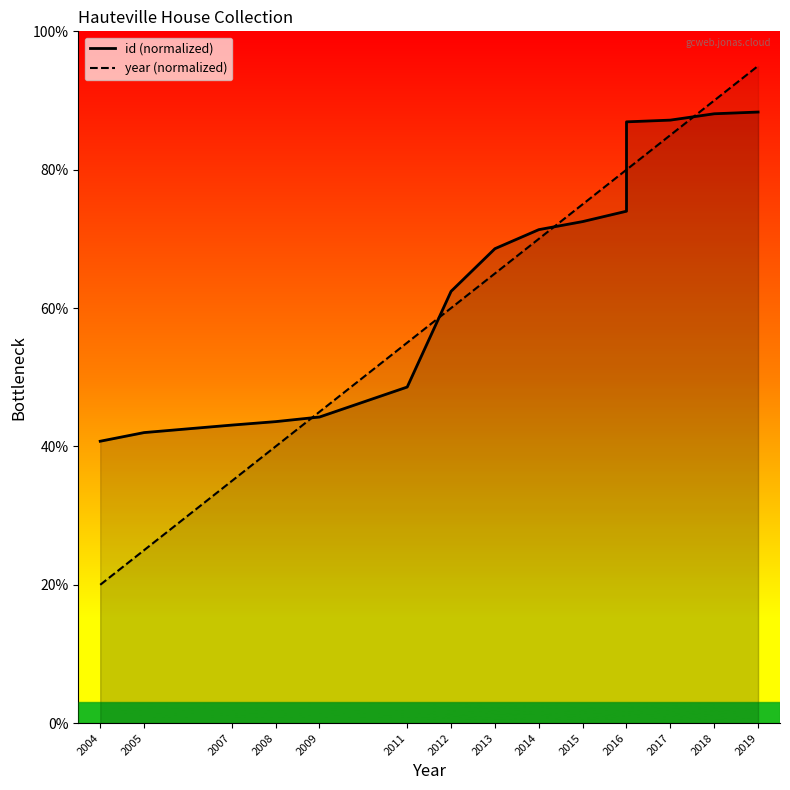

How many times do year (normalized) and id (normalized) cross each other?

5